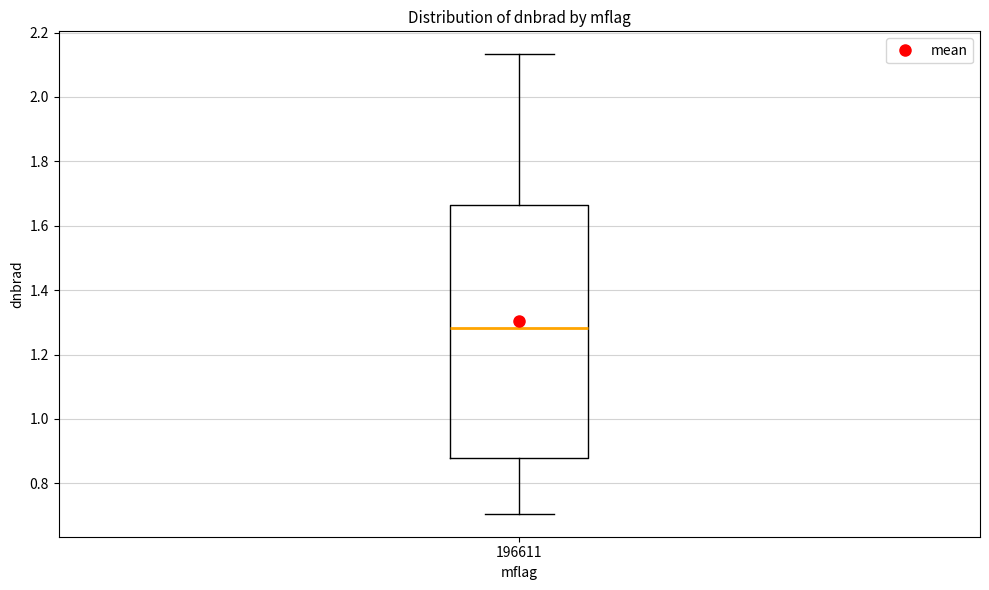

Transcribe this box plot: give where the median line is, the range the box spans, and where the two whiskers end, as read against the y-axis. The values are not printed on the chart, so give them approximately, as read against the axis.

median 1.28, box 0.88 to 1.66, whiskers 0.70 to 2.14